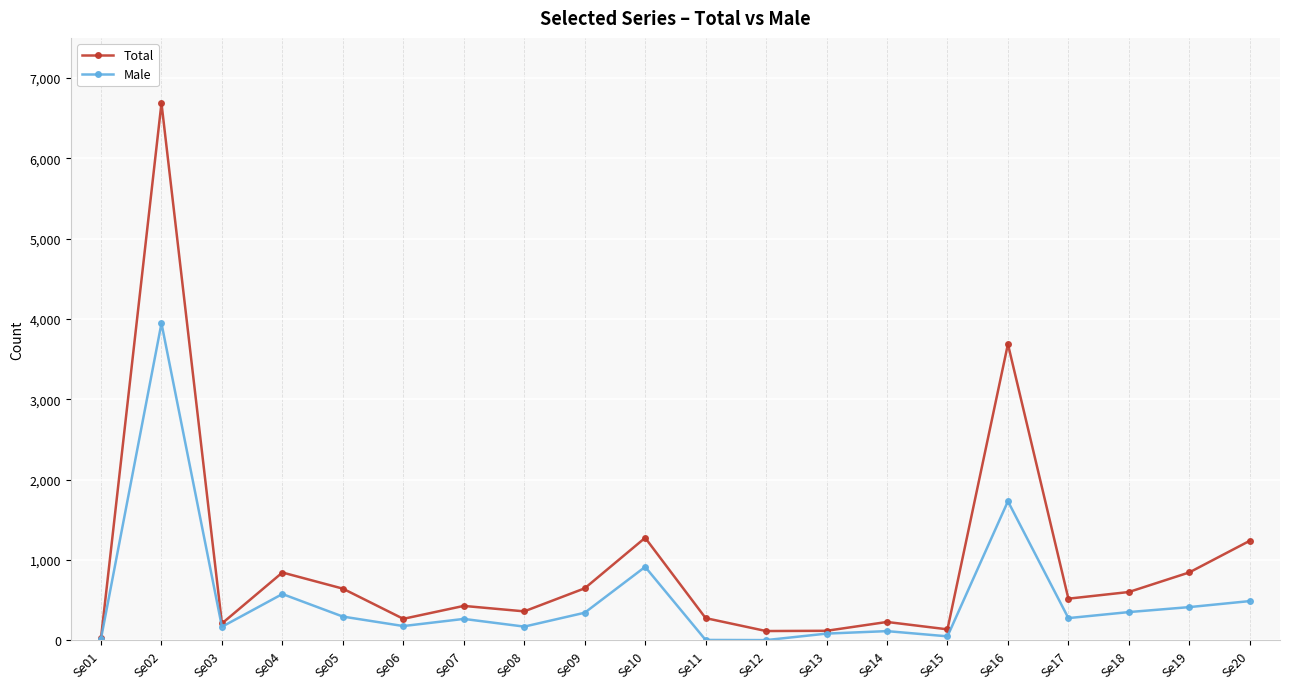

What is the sum of all Male values?

10348